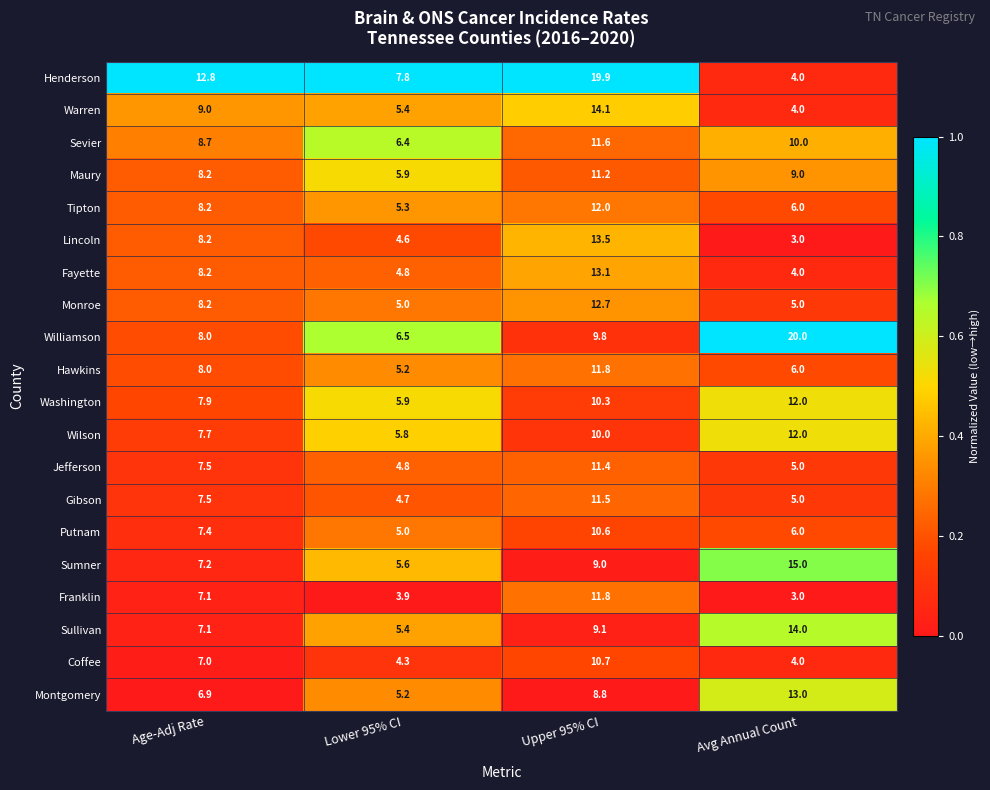

Which series has the widest spread of values?

Henderson